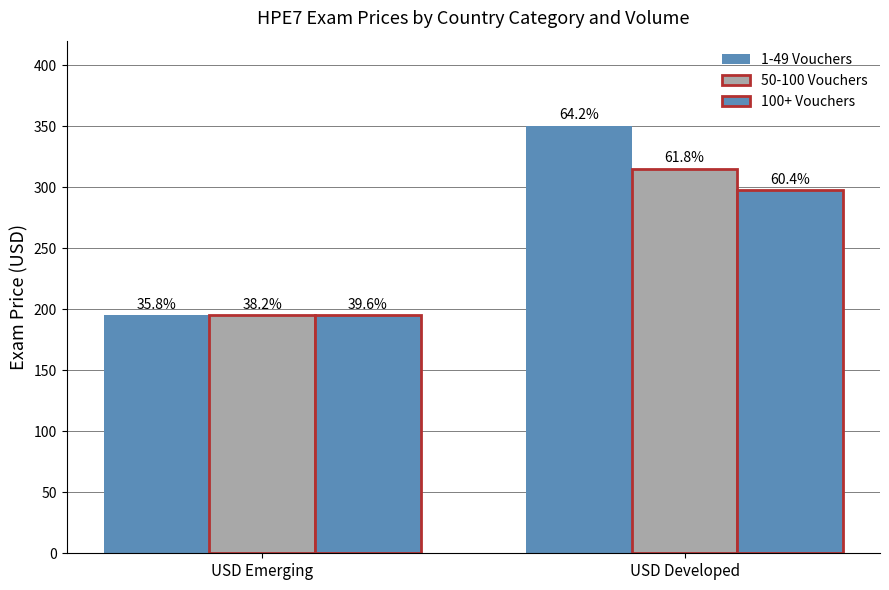

How many bars are there in total?

6